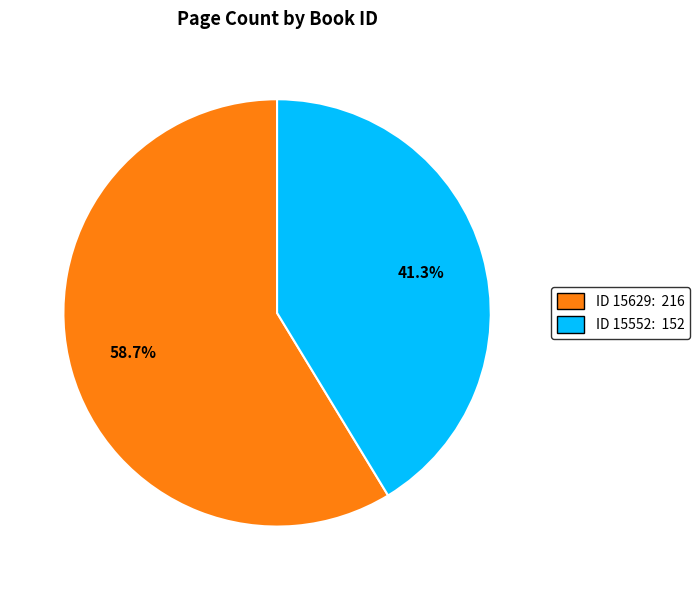

Between ID 15629: 216 and ID 15552: 152, which is larger?

ID 15629: 216